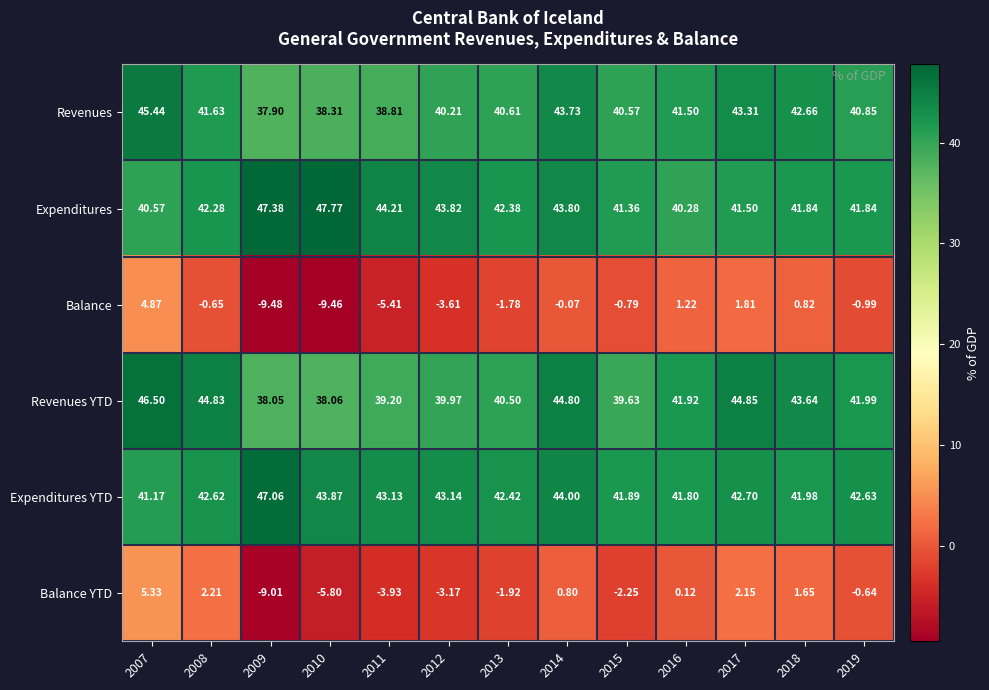

Rank the series at 2011 from lowest to highest value.

Balance, Balance YTD, Revenues, Revenues YTD, Expenditures YTD, Expenditures